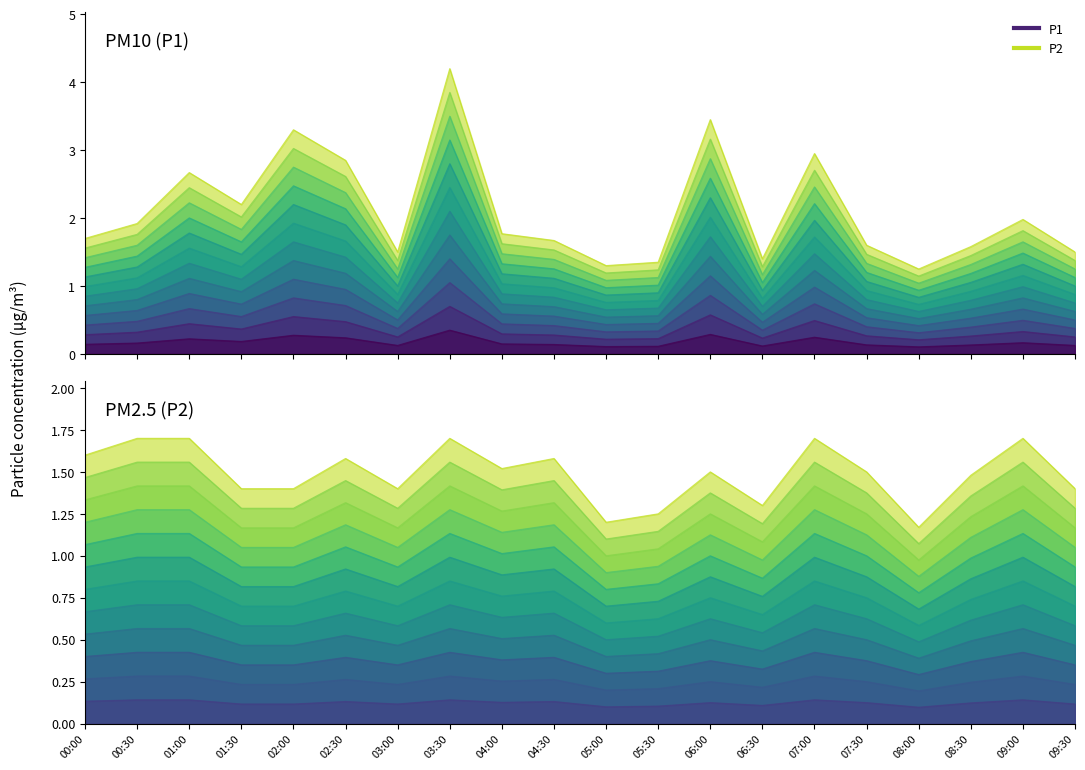

What is the difference between the maximum and minimum values in the P2 series?

0.5